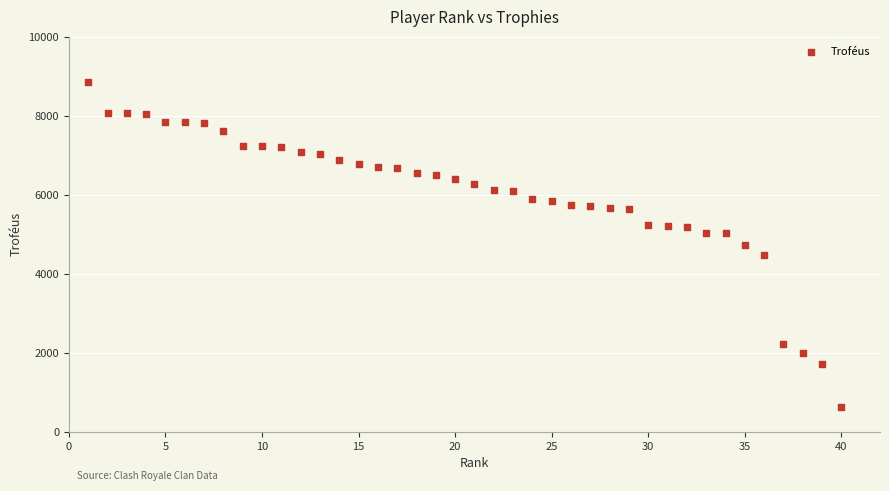

What is the range of Y values (max minus min)?

8221